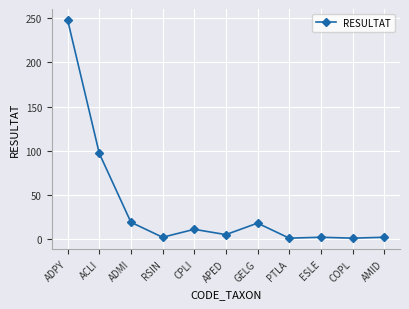

What is the sum of the values at PTLA and ACLI?

98